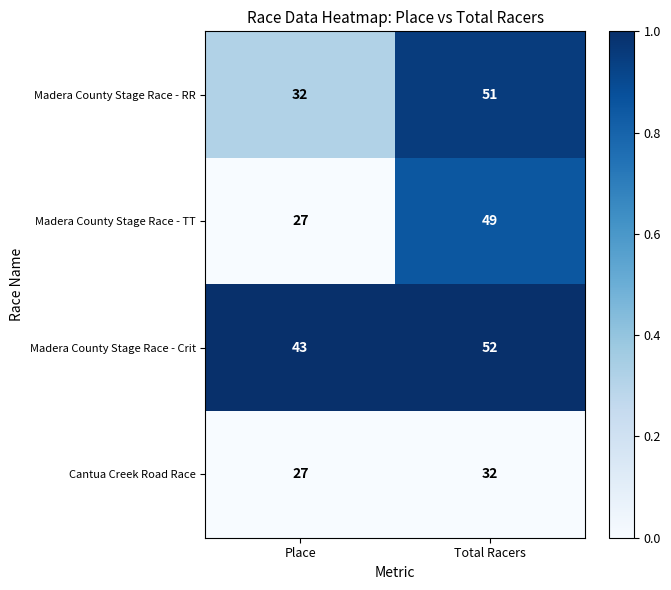

The value of Cantua Creek Road Race at Total Racers is 9. True or false?

False